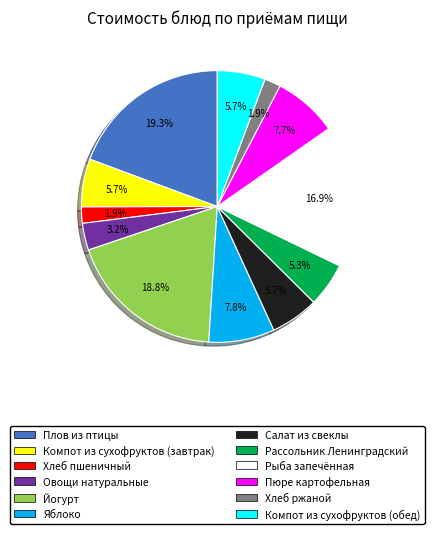

To the nearest percent, what percentage of the pie is Яблоко?

8%